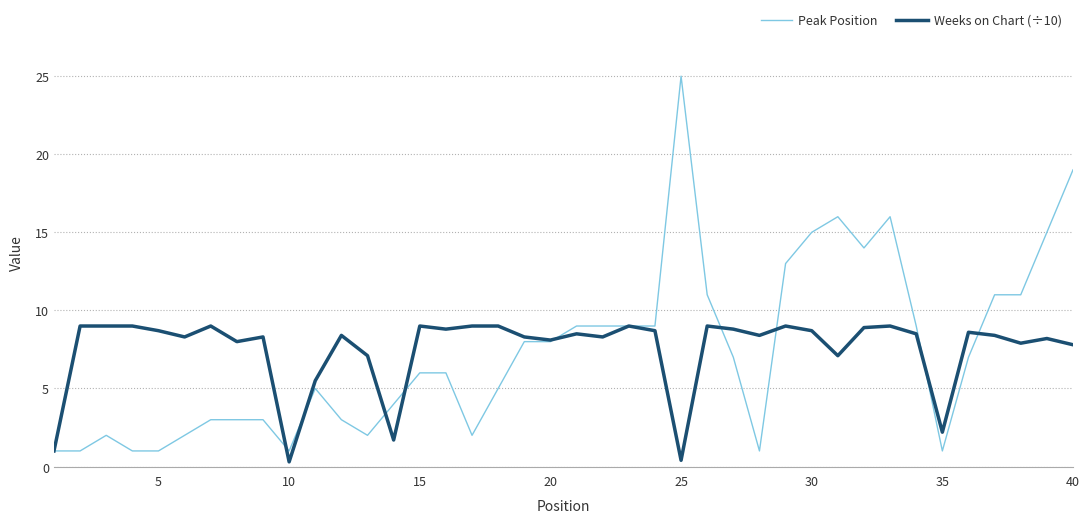

Rank the series by their maximum value, from highest to lowest.

Peak Position, Weeks on Chart (÷10)